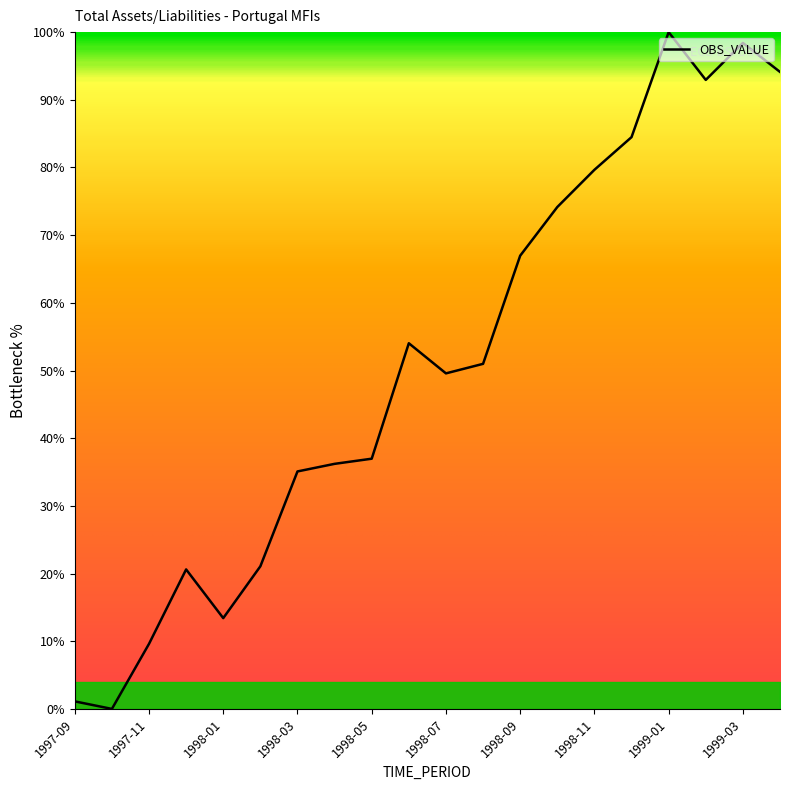

What is the maximum value shown in the chart?

100.0